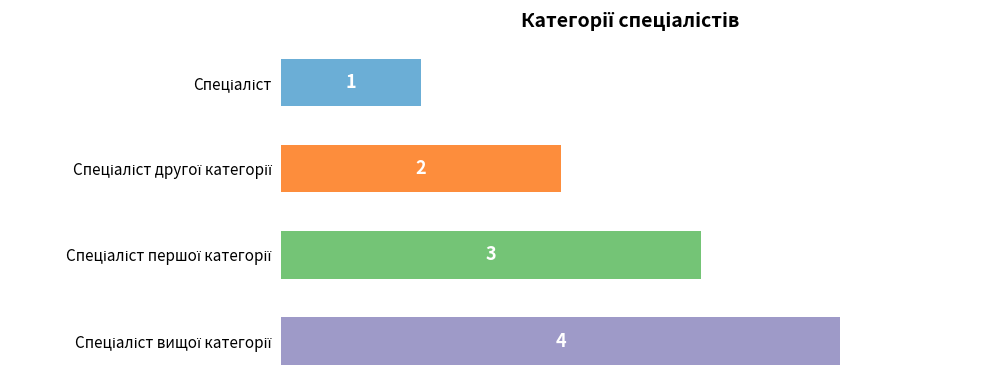

What is the maximum value shown in the chart?

4